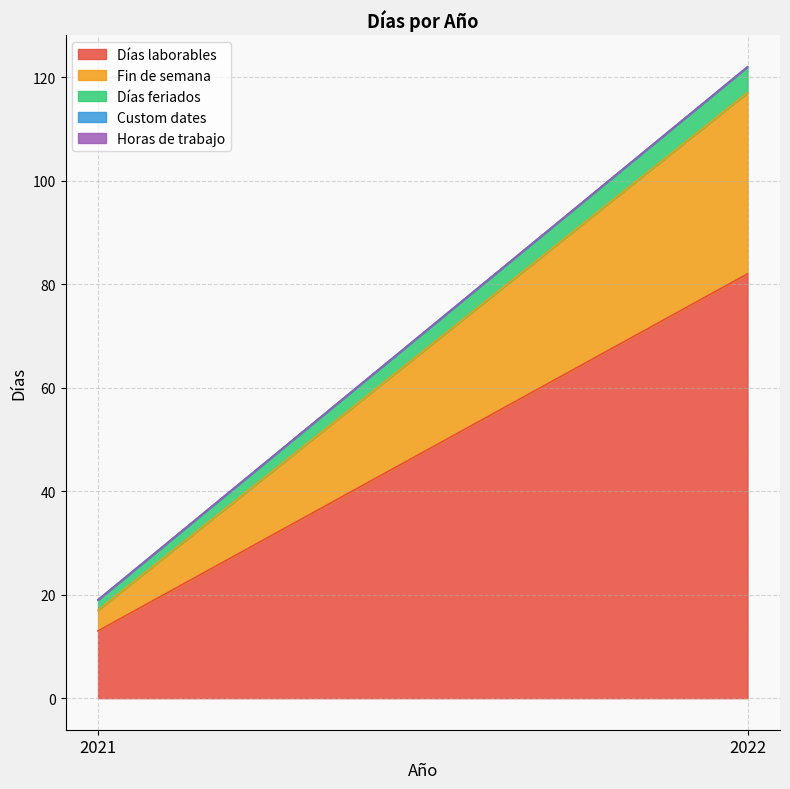

What is the difference between the Fin de semana values at 2022 and 2021?

31